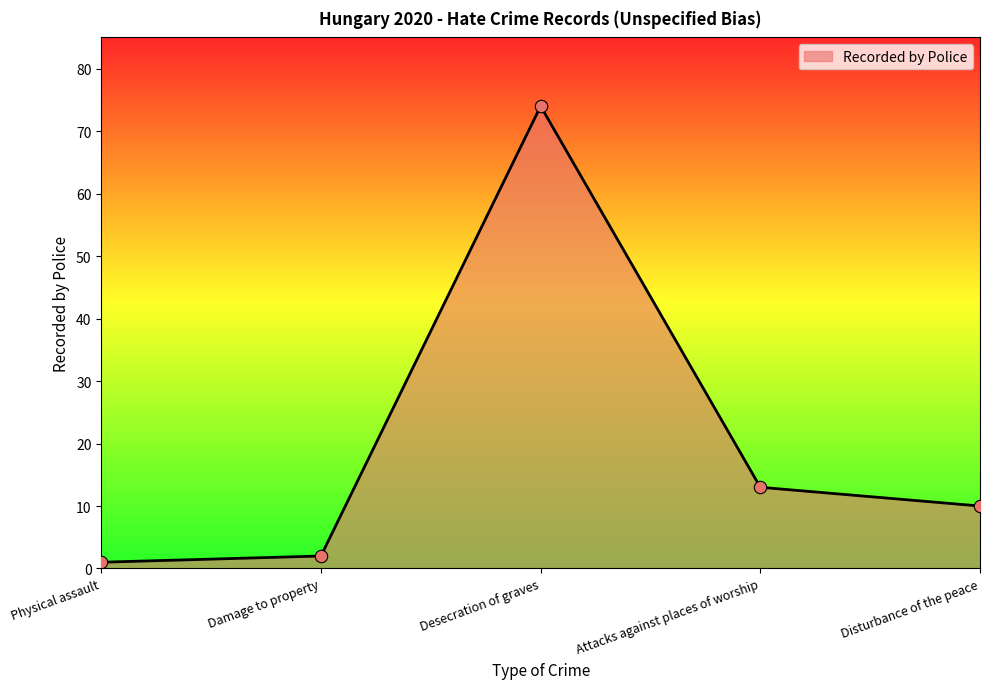

What is the ratio of the value at Disturbance of the peace to the value at Desecration of graves?

0.1